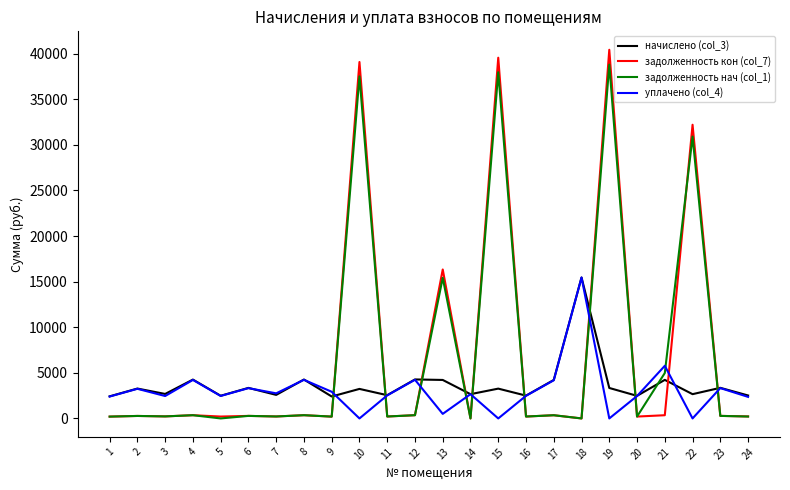

The value of задолженность кон (col_7) at 15 is 39549.6. True or false?

True